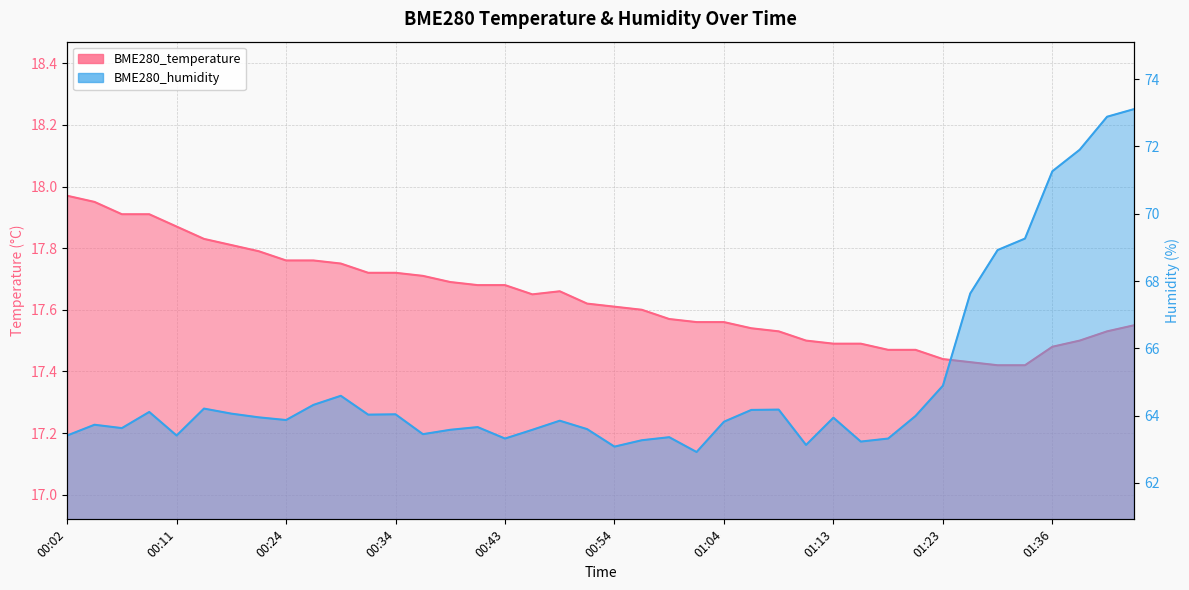

How many interior local peaks does the BME280_temperature series have?

1